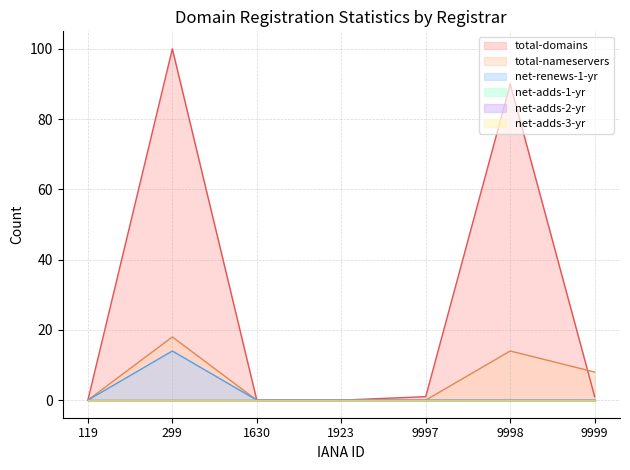

Does the chart display data point markers on the line(s)?

No